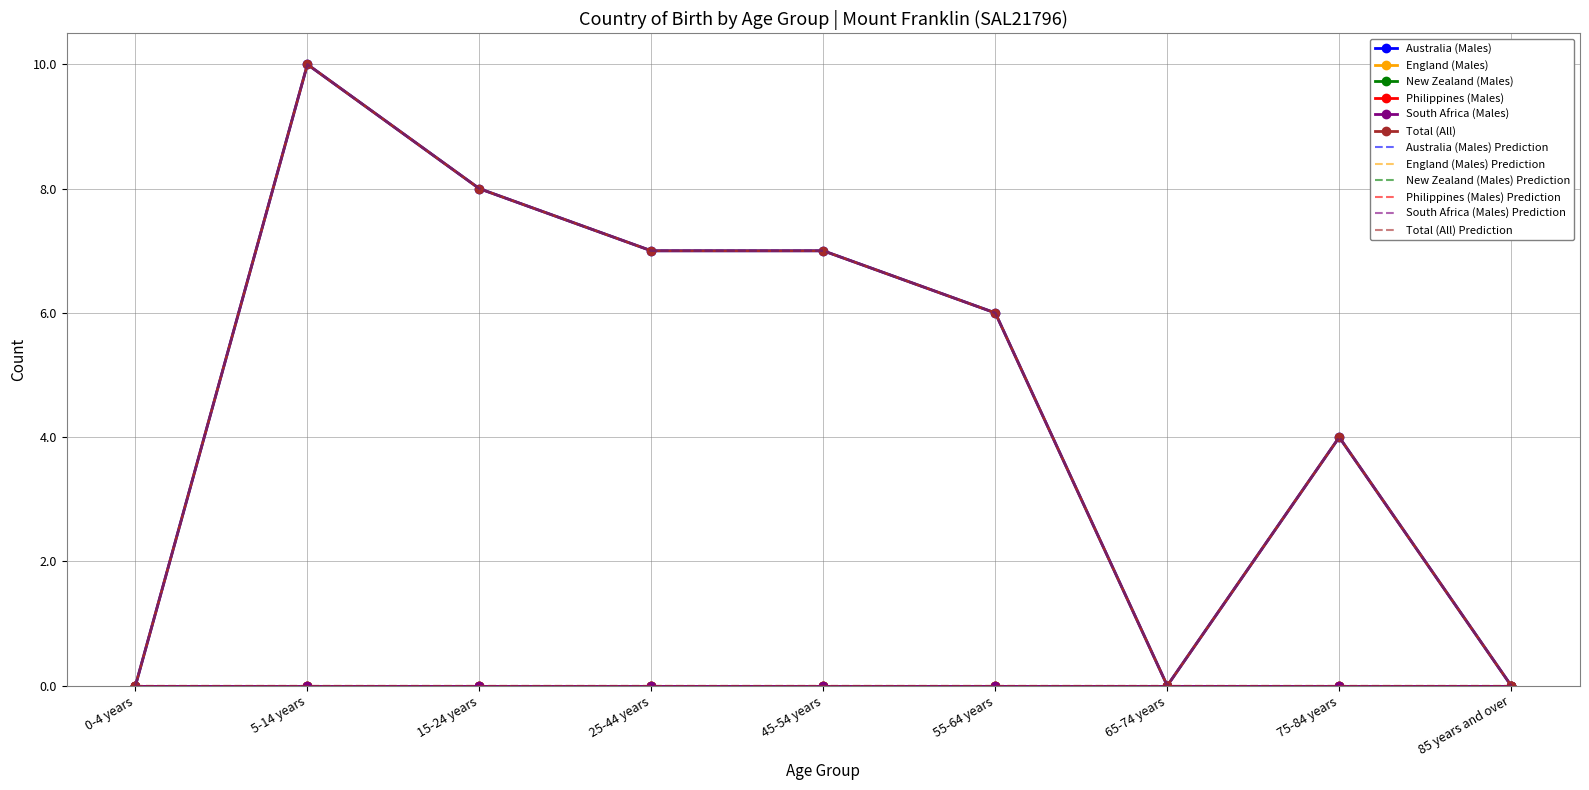

True or false: Philippines (Males) and Australia (Males) intersect in this chart.

False